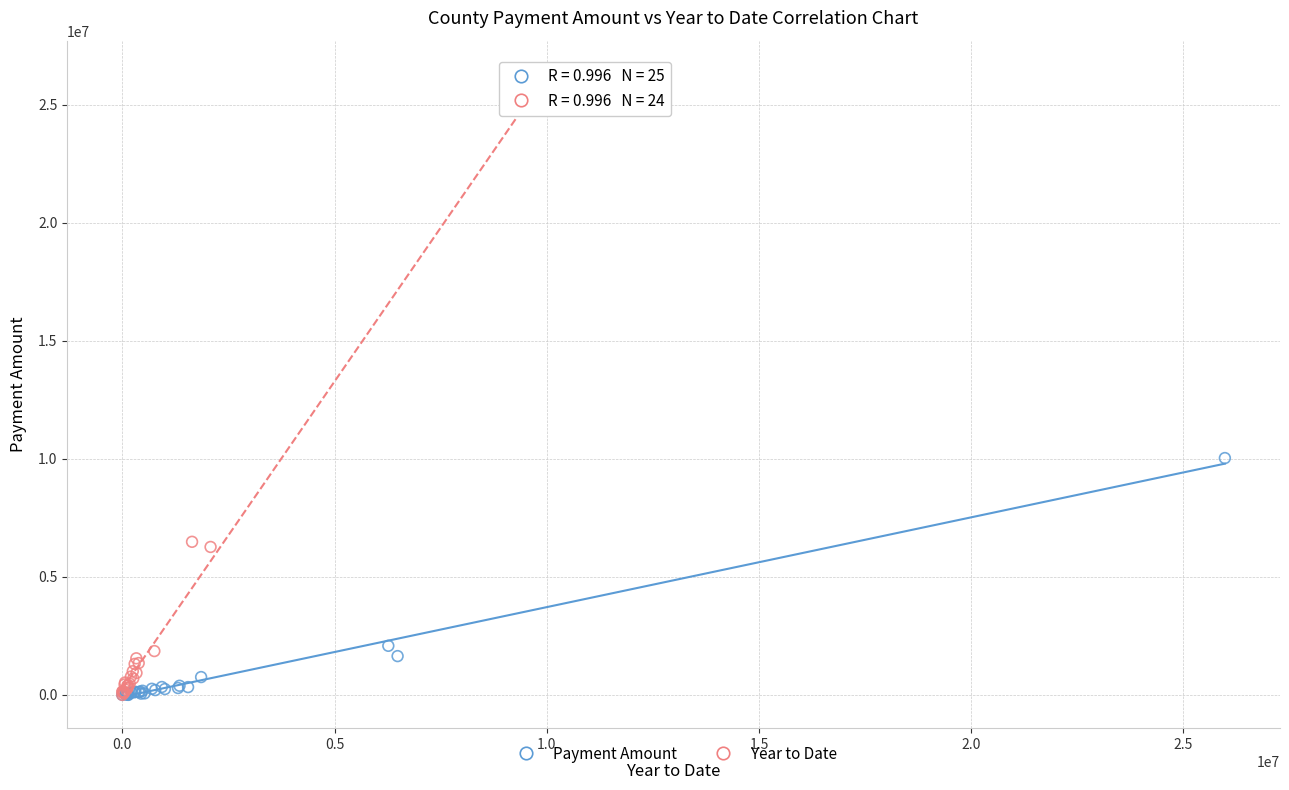

Which series contains the highest Y value?

Year to Date